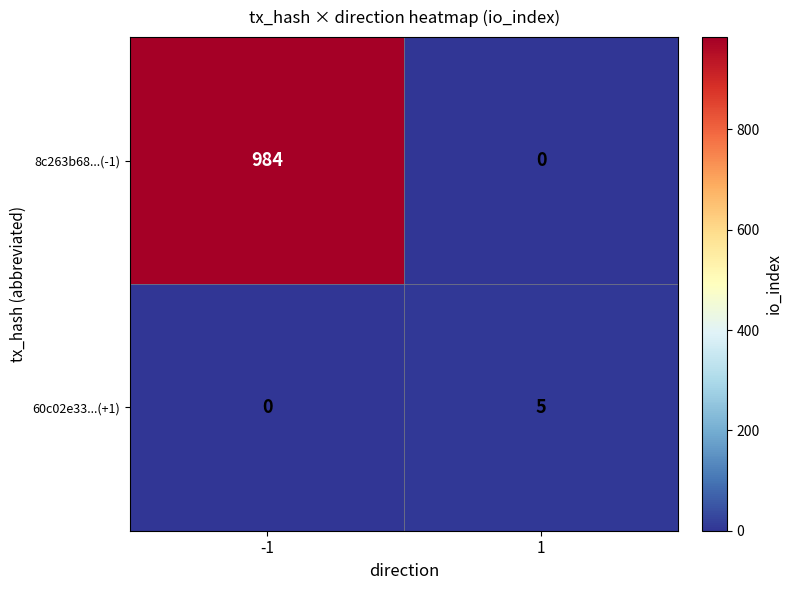

Rank the series at -1 from highest to lowest value.

8c263b68...(-1), 60c02e33...(+1)